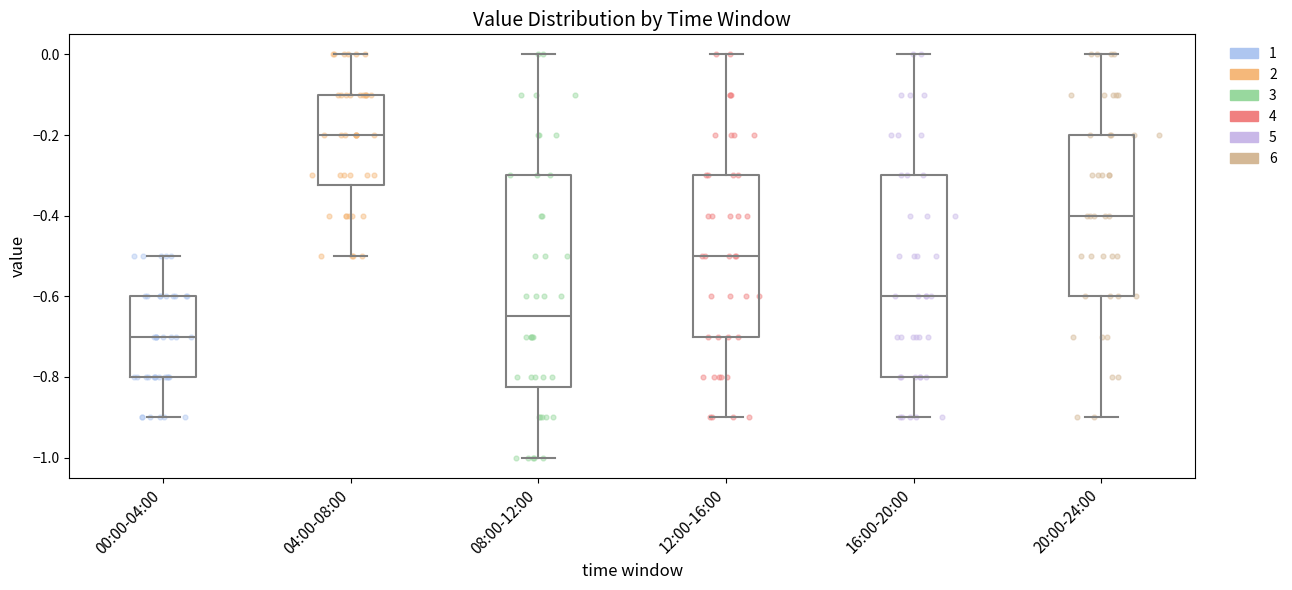

Reading left to right, transcribe this box plot: for each box, give where its median line is, the range the box spans, and where its two whiskers end, as read against the y-axis. The values are not printed on the chart, so give them approximately, as read against the axis.

00:00-04:00: median -0.70, box -0.80 to -0.60, whiskers -0.90 to -0.50
04:00-08:00: median -0.20, box -0.32 to -0.10, whiskers -0.50 to 0.00
08:00-12:00: median -0.64, box -0.82 to -0.30, whiskers -1.00 to 0.00
12:00-16:00: median -0.50, box -0.70 to -0.30, whiskers -0.90 to 0.00
16:00-20:00: median -0.60, box -0.80 to -0.30, whiskers -0.90 to 0.00
20:00-24:00: median -0.40, box -0.60 to -0.20, whiskers -0.90 to 0.00